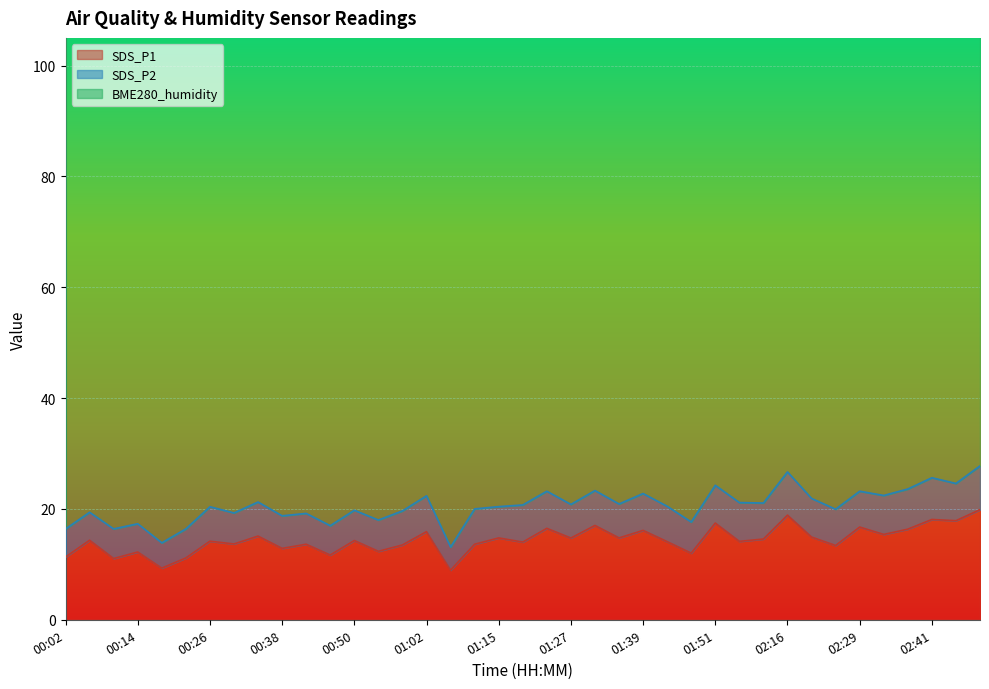

What is the highest value of the SDS_P1 series?

19.9